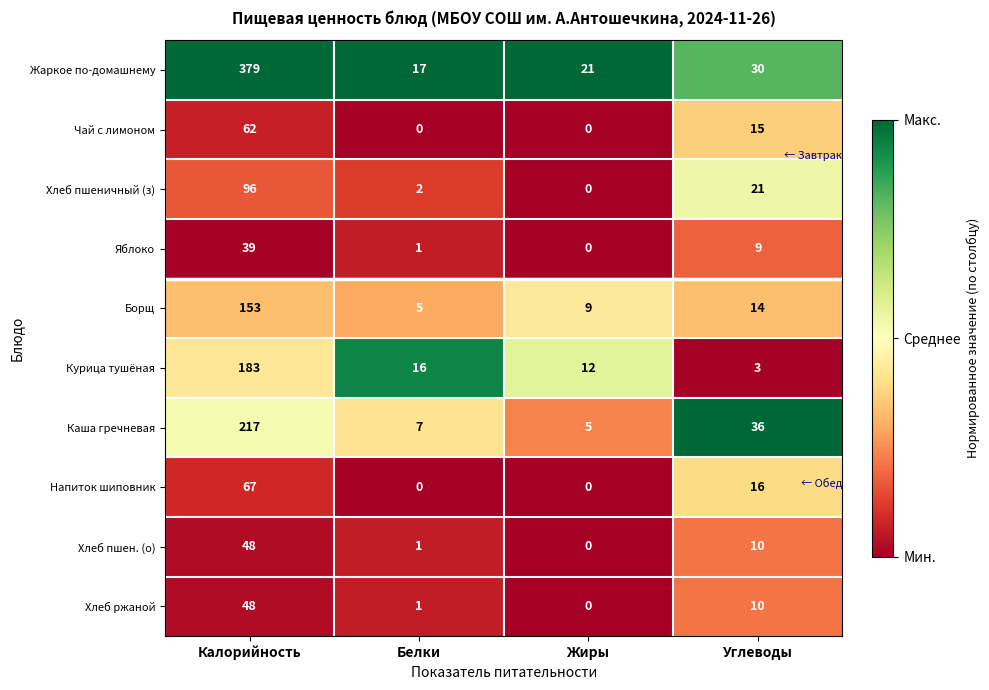

What is the difference between the highest and lowest values at Калорийность?

340